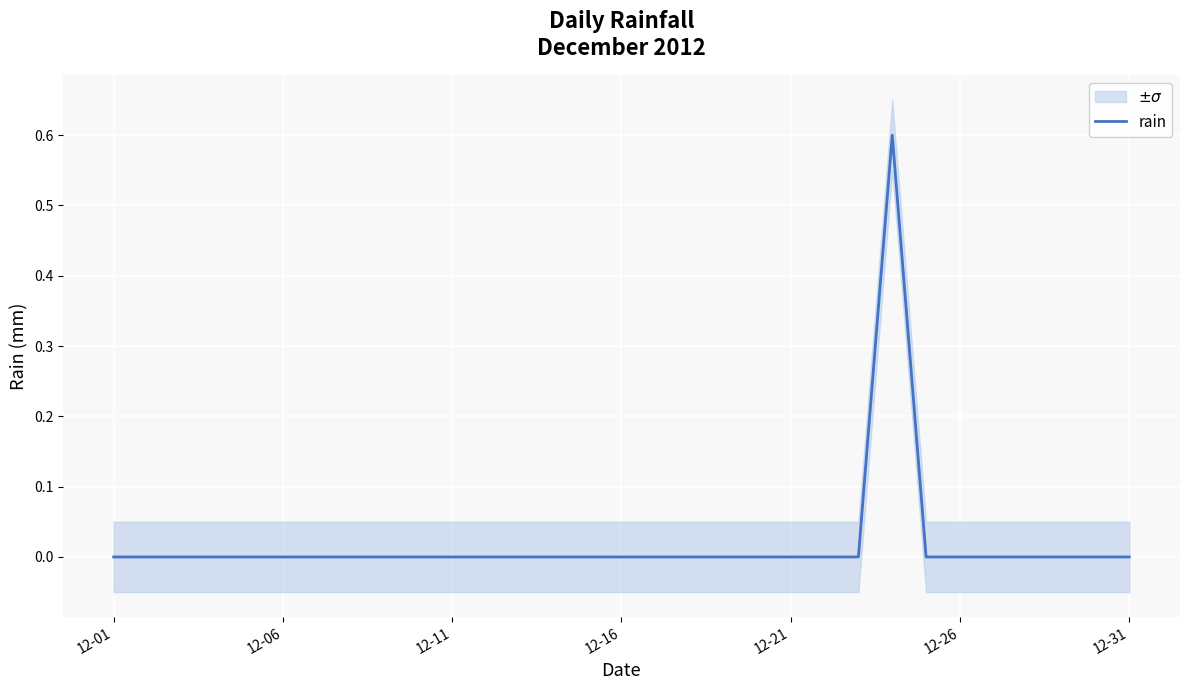

True or false: the data has more than 1 interior local peaks.

False